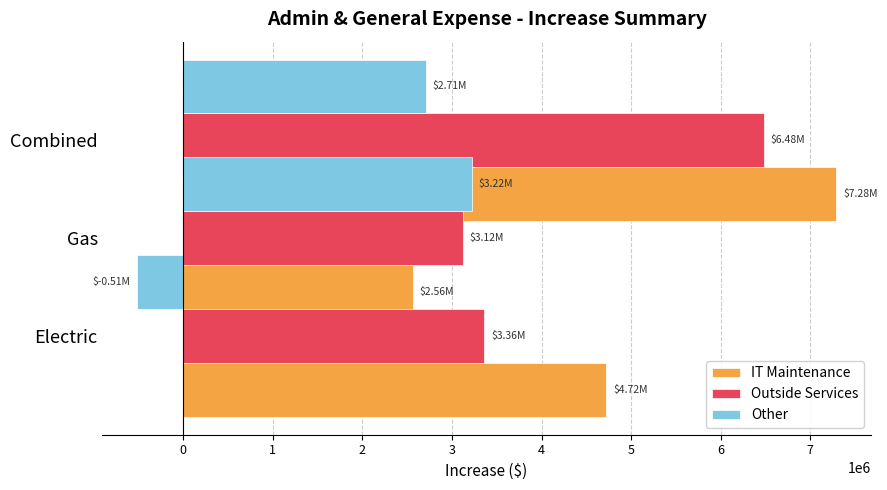

Does the chart contain stacked bars?

No